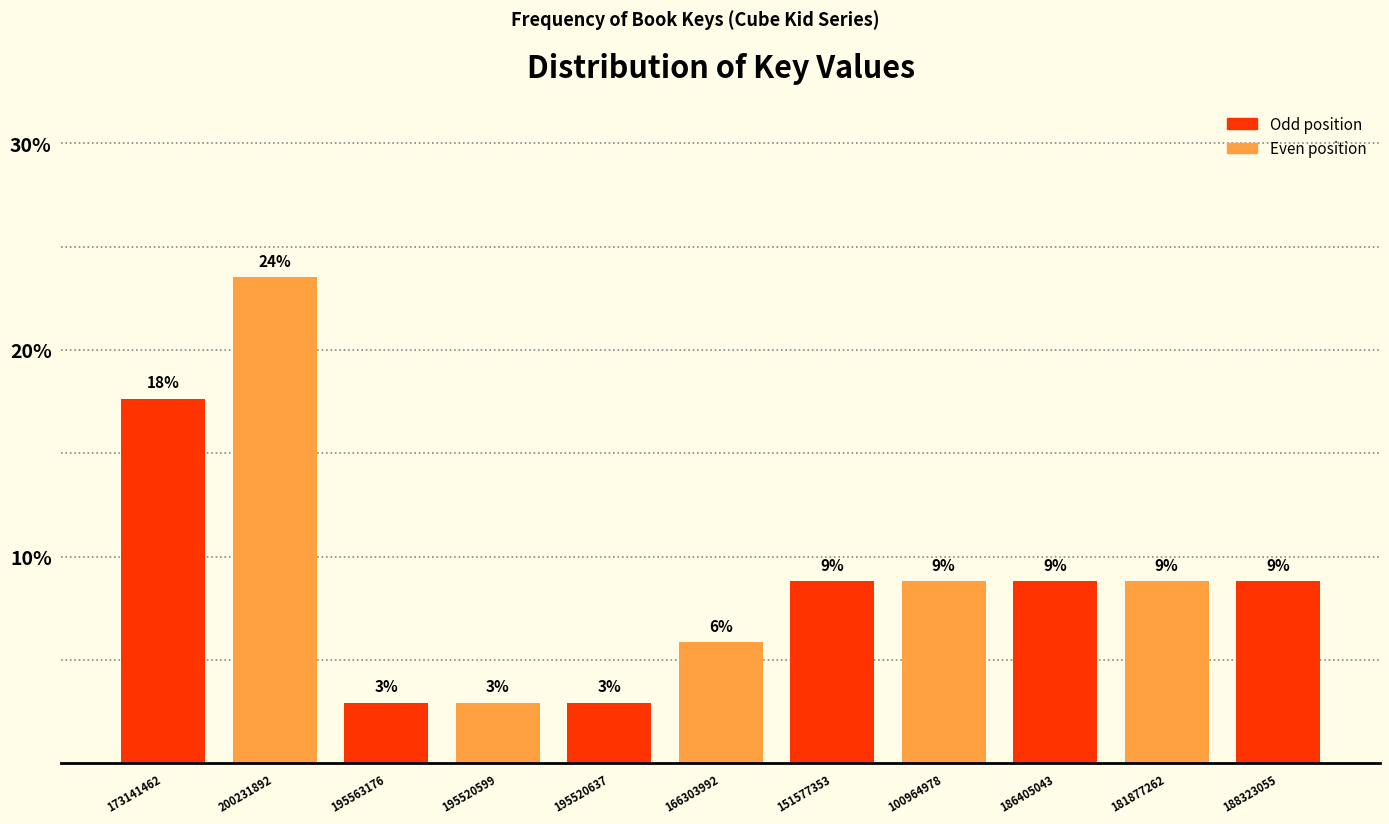

Does the chart contain any negative values?

No